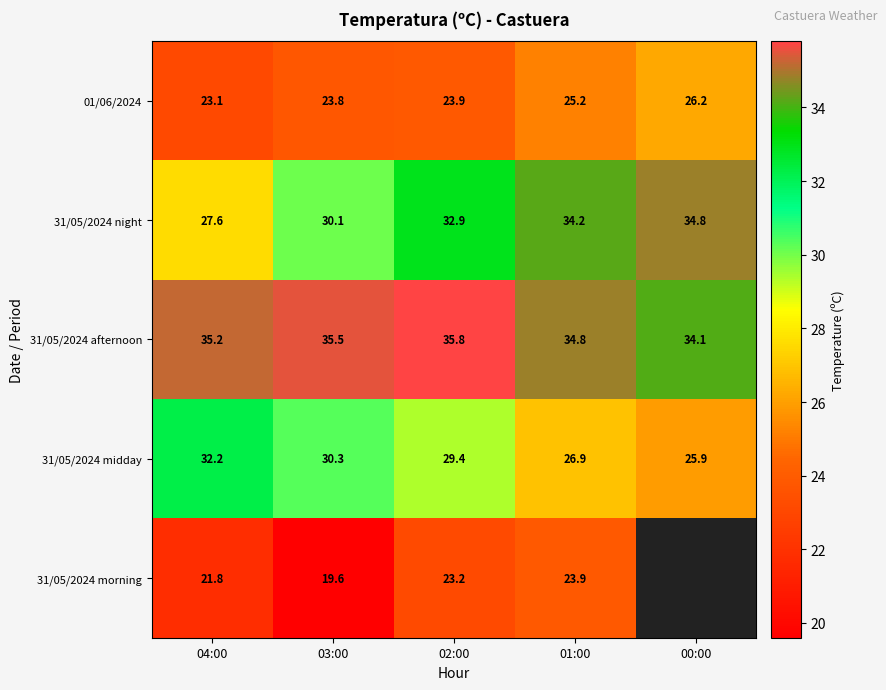

At which label does 31/05/2024 afternoon reach its minimum?

00:00